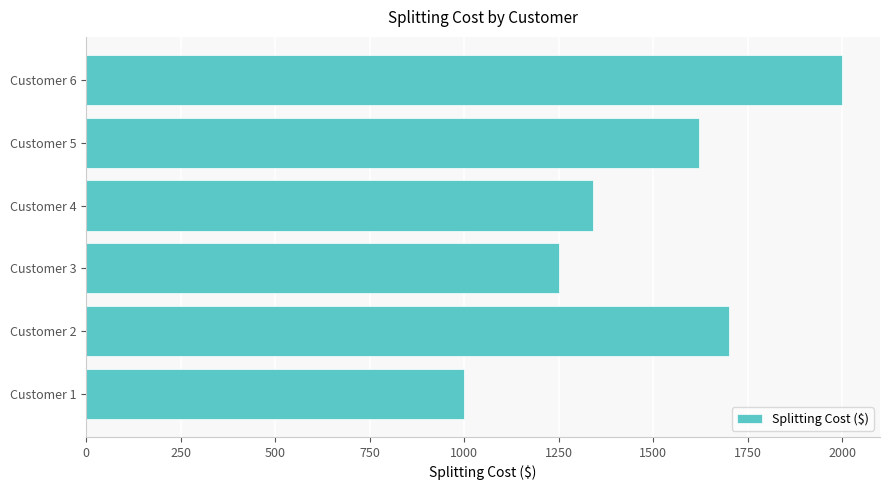

The value at Customer 2 is 1700. True or false?

True